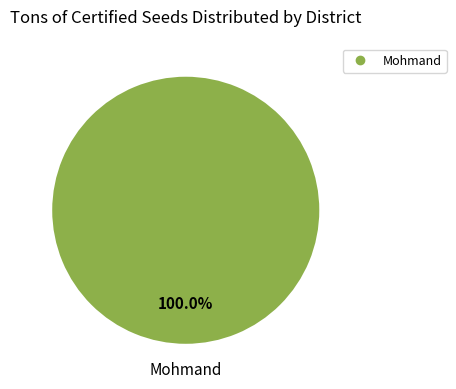

Does any single category account for the majority?

Yes